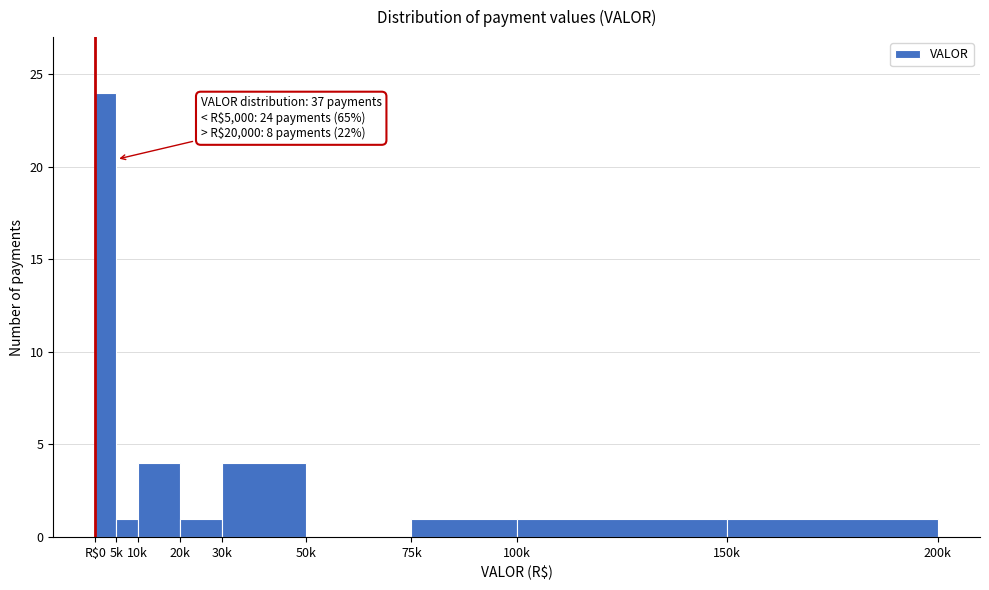

Reading left to right, extract all data points from this chart.

R$0=24	5k=1	10k=4	20k=1	30k=4	50k=0	75k=1	100k=1	150k=1